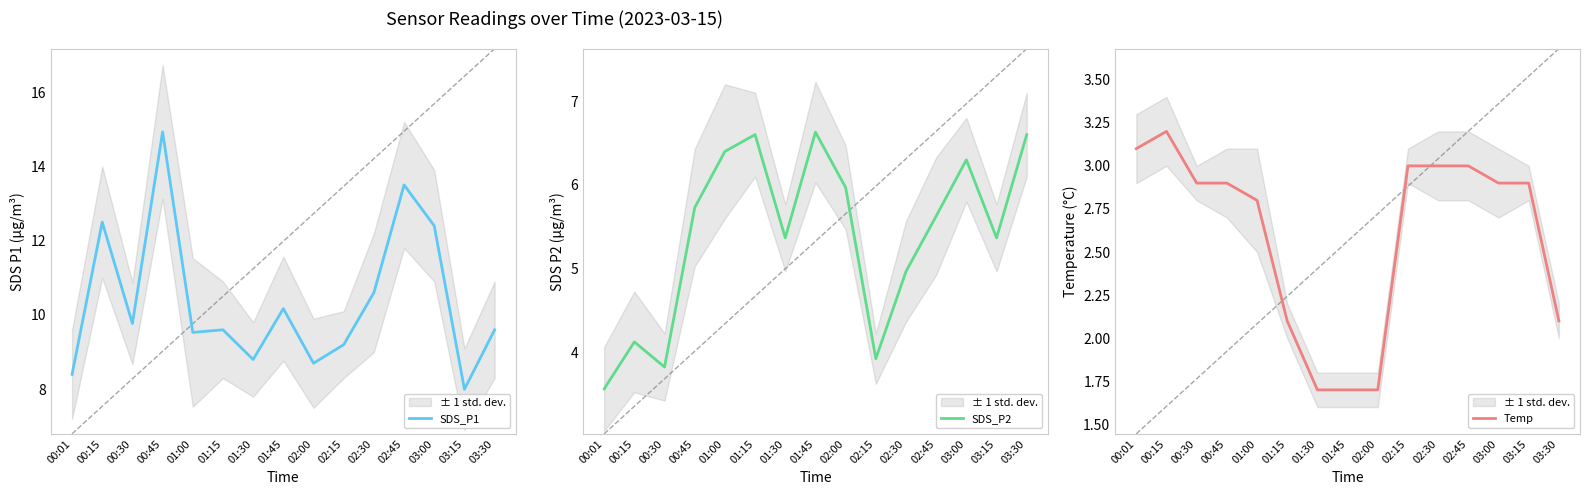

At which label does SDS_P2 reach its peak?

01:45